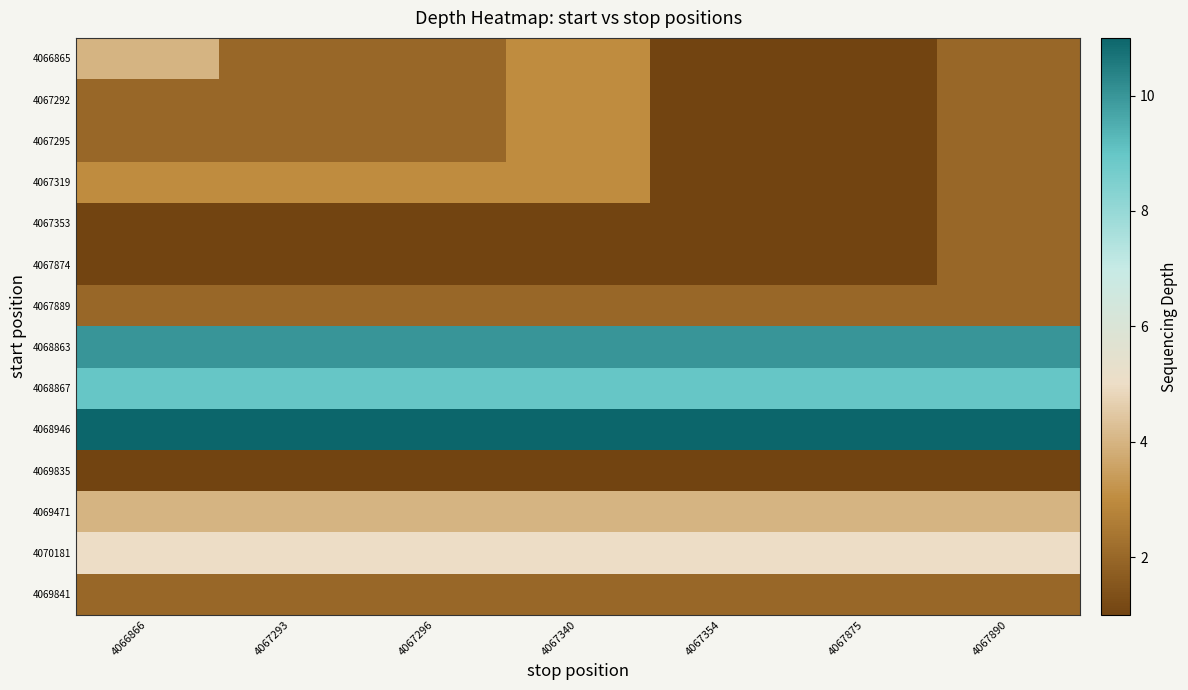

Which series has the largest total across all categories?

4068946